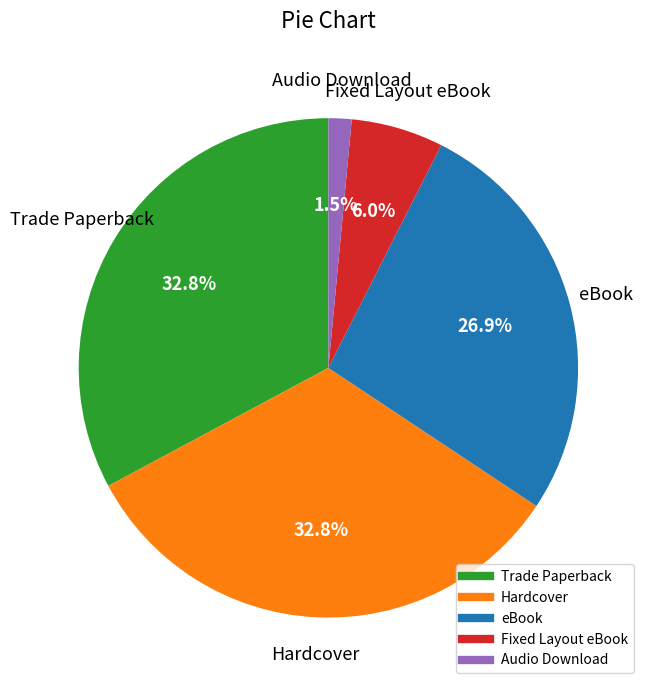

Which slice is the smallest?

Audio Download